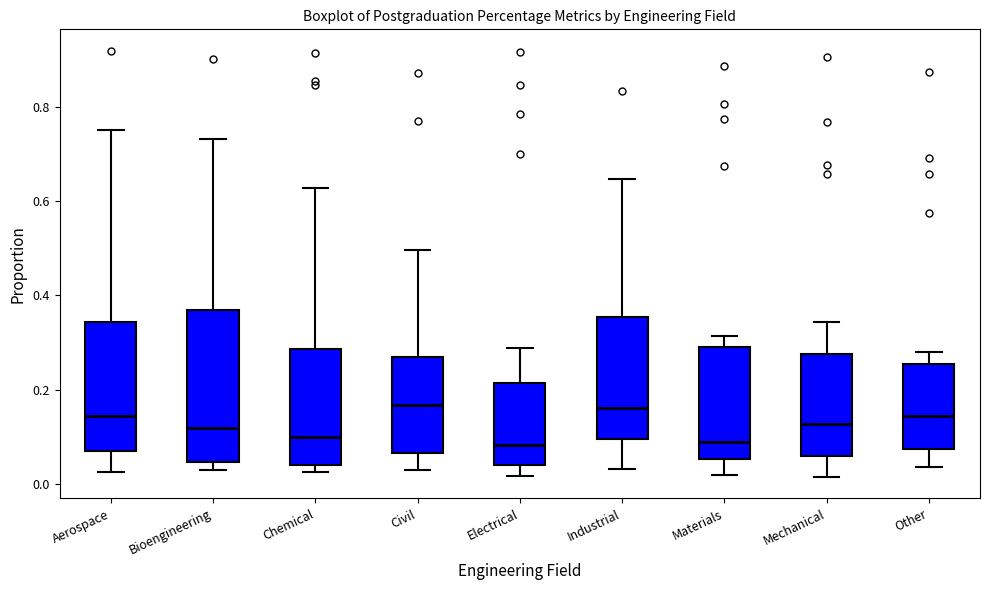

Reading left to right, read every box against the y-axis: the position of its median line, the range the box covers, and the ends of its whiskers. The values are not printed on the chart, so give them approximately, as read against the axis.

Aerospace: median 0.14, box 0.08 to 0.34, whiskers 0.02 to 0.76
Bioengineering: median 0.12, box 0.04 to 0.36, whiskers 0.02 to 0.74
Chemical: median 0.10, box 0.04 to 0.28, whiskers 0.02 to 0.62
Civil: median 0.16, box 0.06 to 0.26, whiskers 0.04 to 0.50
Electrical: median 0.08, box 0.04 to 0.22, whiskers 0.02 to 0.28
Industrial: median 0.16, box 0.10 to 0.36, whiskers 0.04 to 0.64
Materials: median 0.08, box 0.06 to 0.30, whiskers 0.02 to 0.32
Mechanical: median 0.12, box 0.06 to 0.28, whiskers 0.02 to 0.34
Other: median 0.14, box 0.08 to 0.26, whiskers 0.04 to 0.28